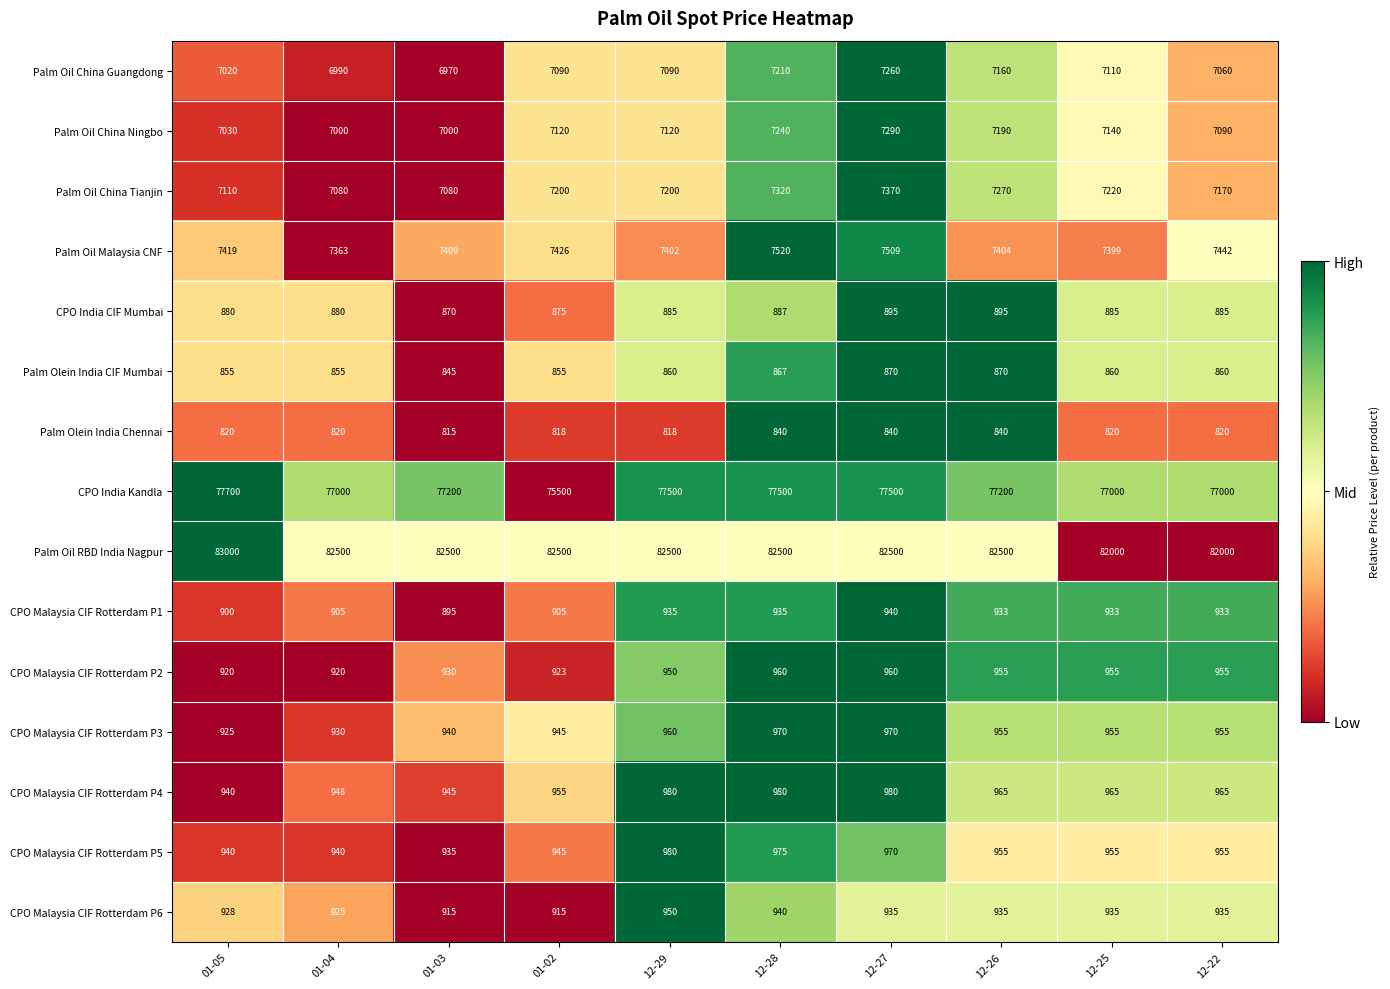

What is the difference between the highest and lowest values at 01-02?

81682